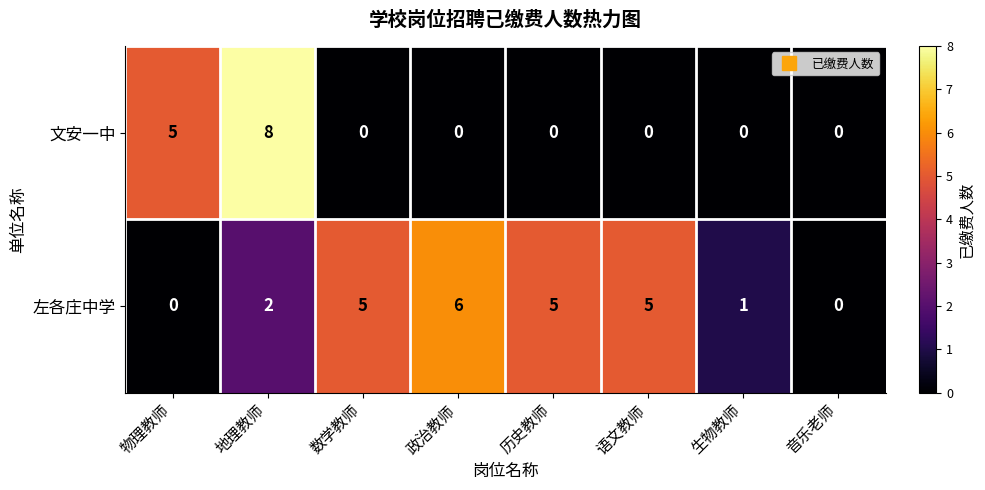

Which series has the widest spread of values?

文安一中